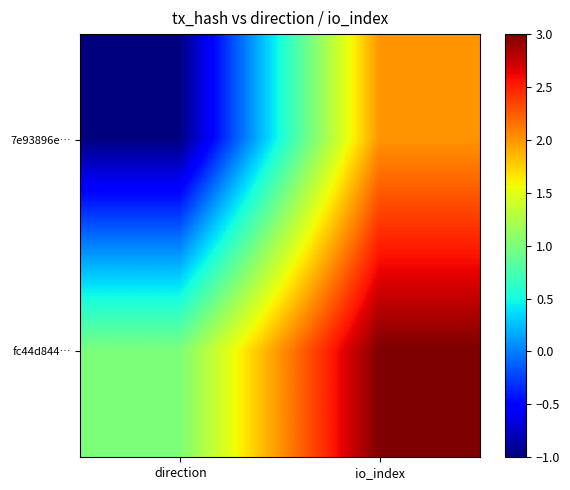

How many series are shown in this chart?

2